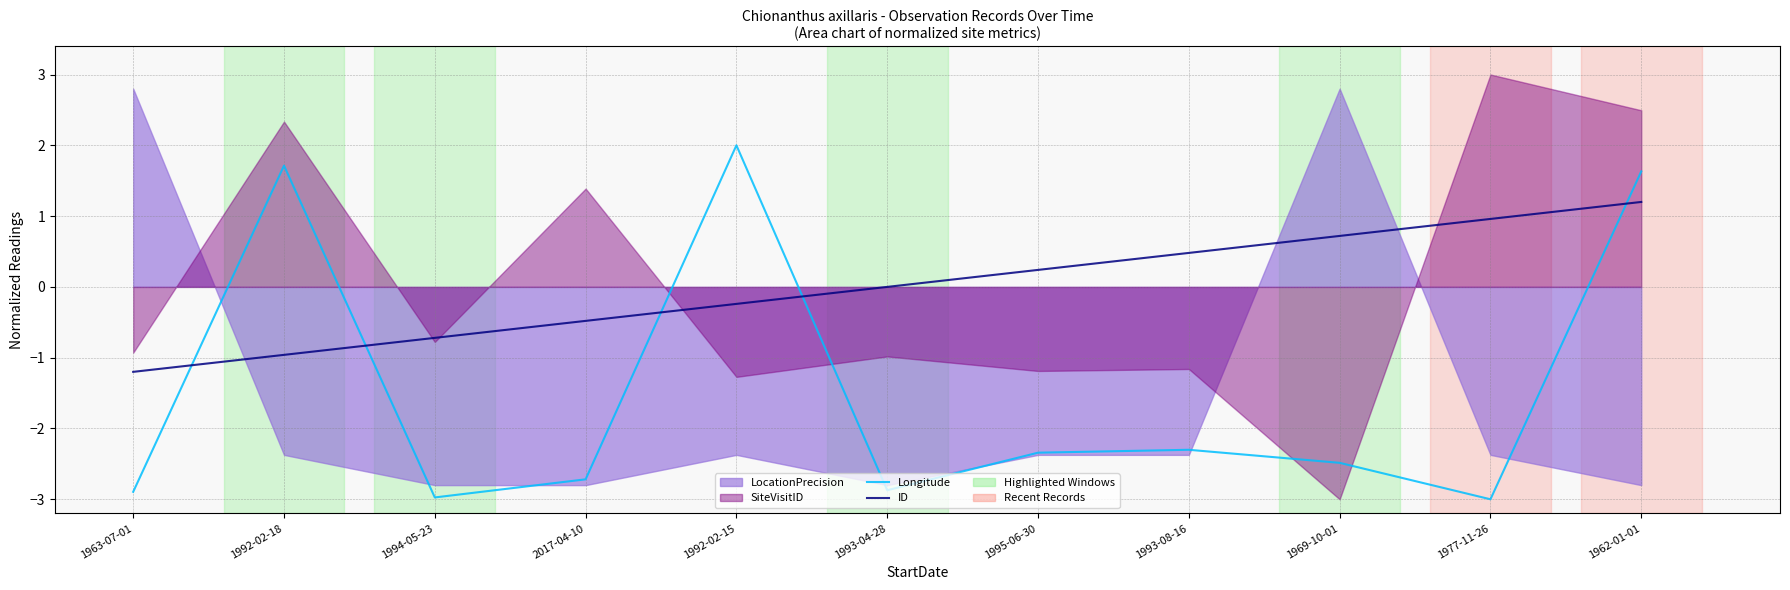

Does the chart have visible grid lines?

Yes